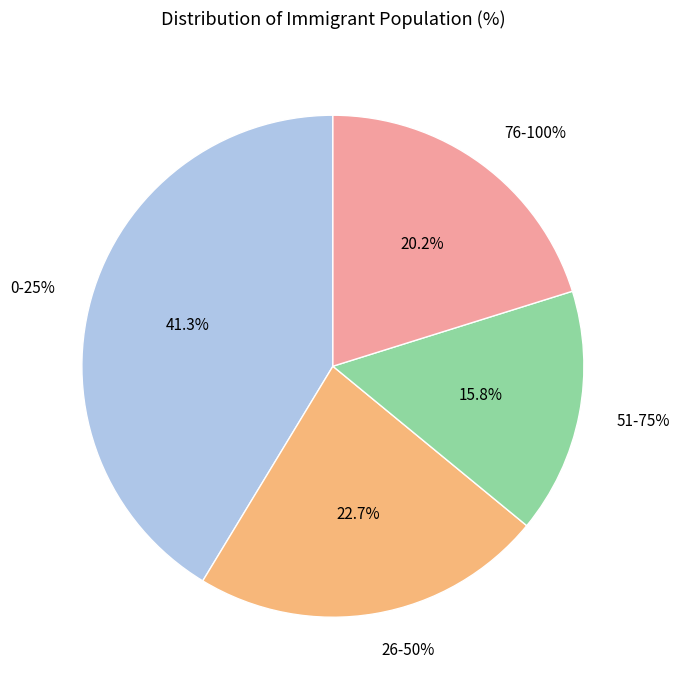

Is there a majority slice in this chart?

No